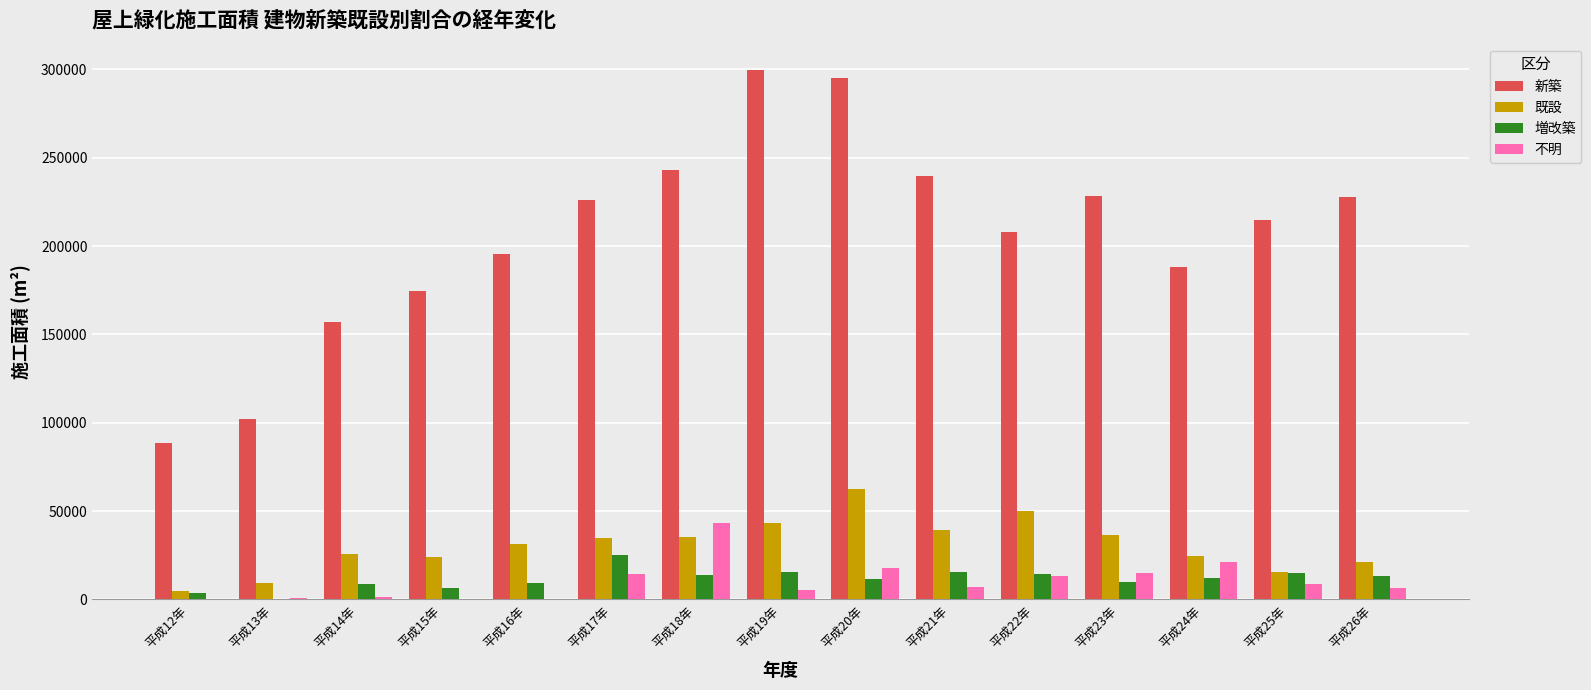

Which series changed the most between 平成13年 and 平成25年?

新築